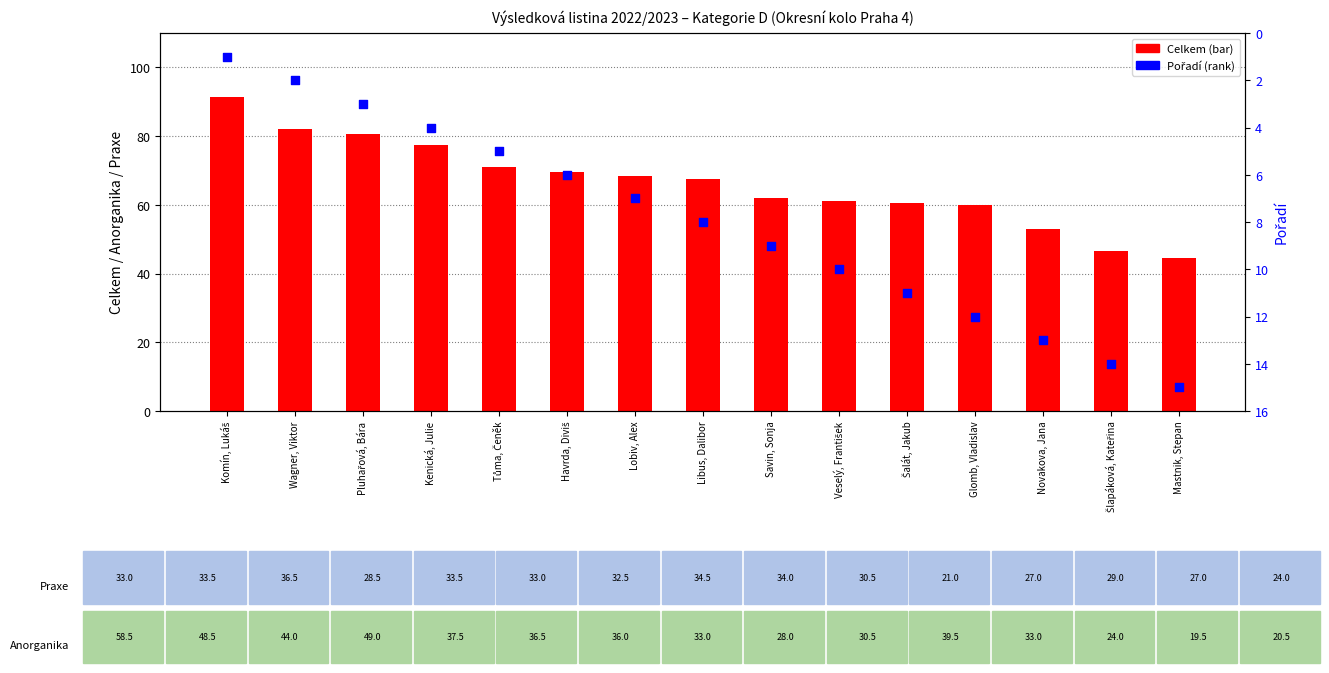

Is the value of Pořadí at Šlapáková, Kateřina greater than the value of Celkem at Tůma, Čeněk?

No